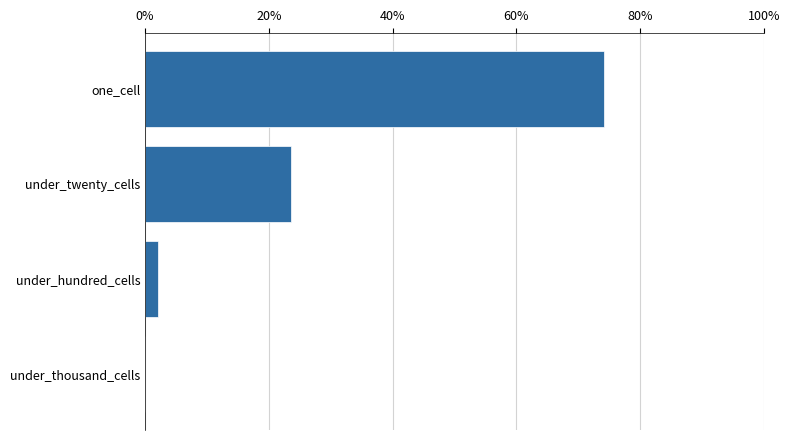

What is the sum of all values?

100.0